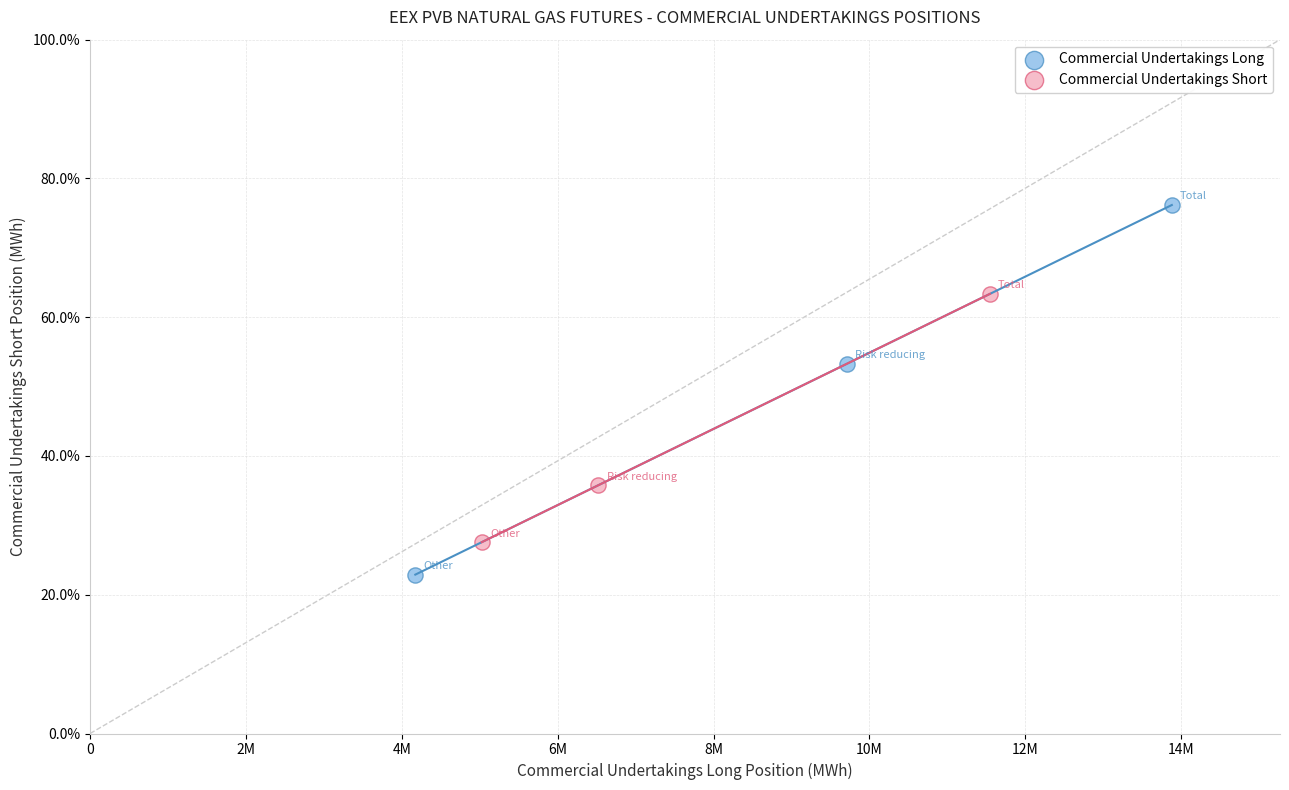

Which series reaches the maximum Y coordinate?

Commercial Undertakings Long